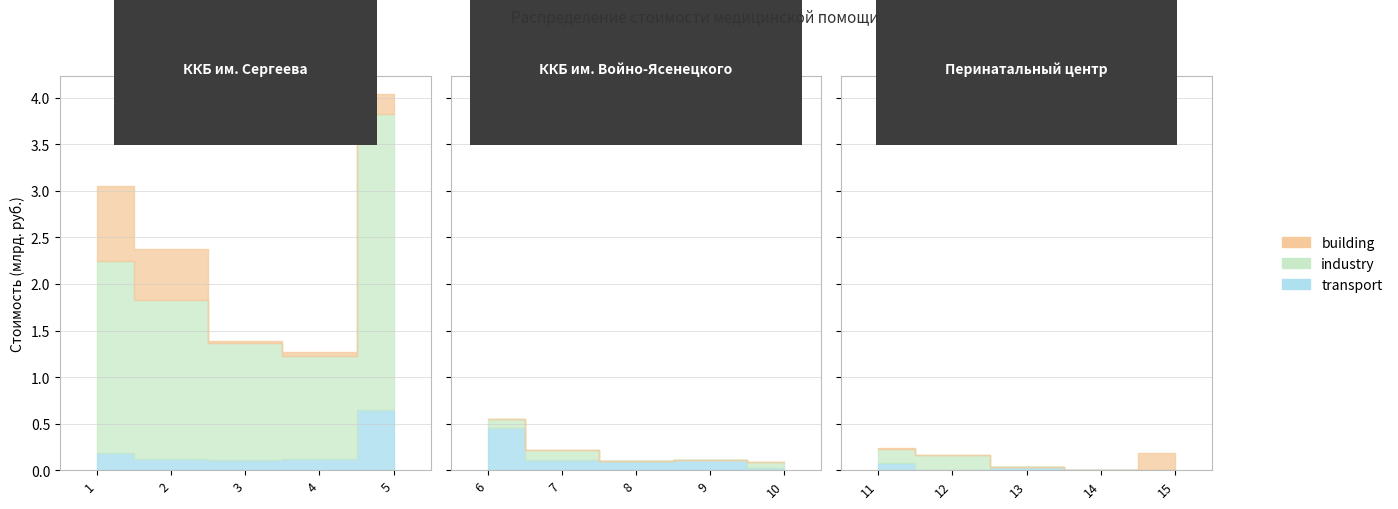

Which label corresponds to the largest value in the chart?

5